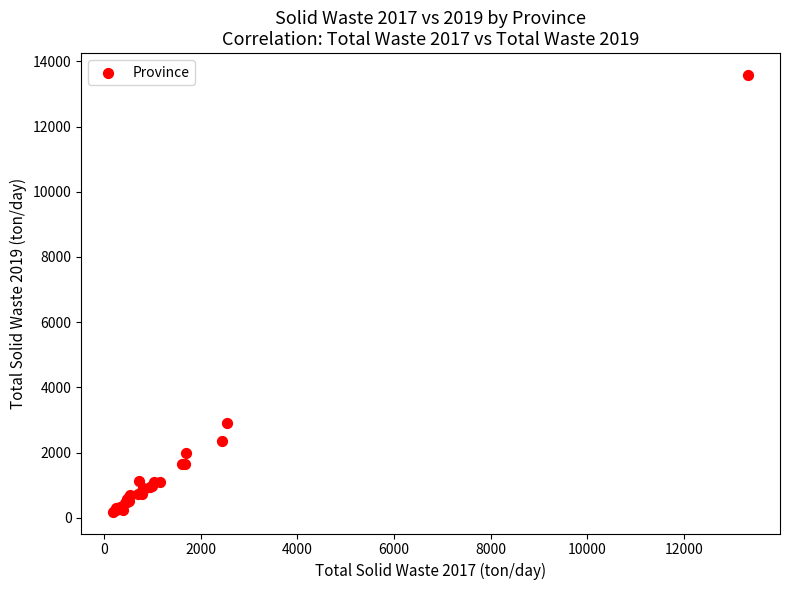

What Y value in the scatter plot is closest to 6885?

2910